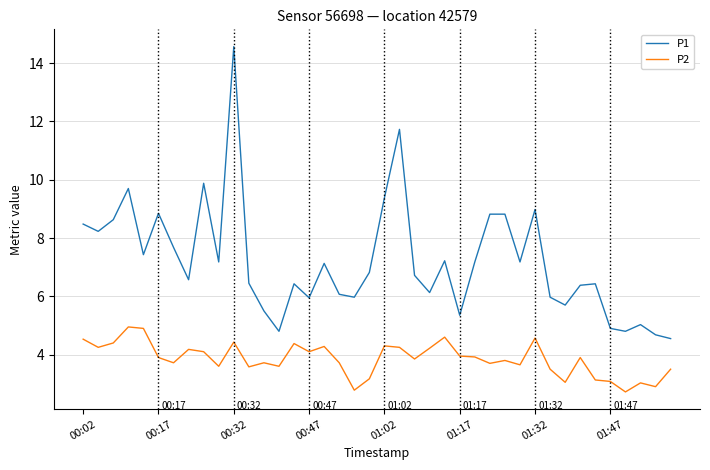

What is the difference between the second highest and minimum values in the P2 series?

2.2